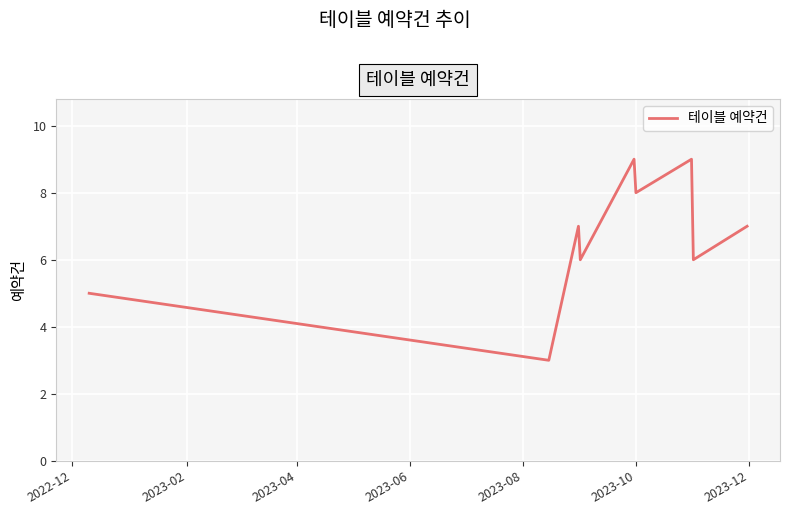

Does the chart display data point markers on the line(s)?

No